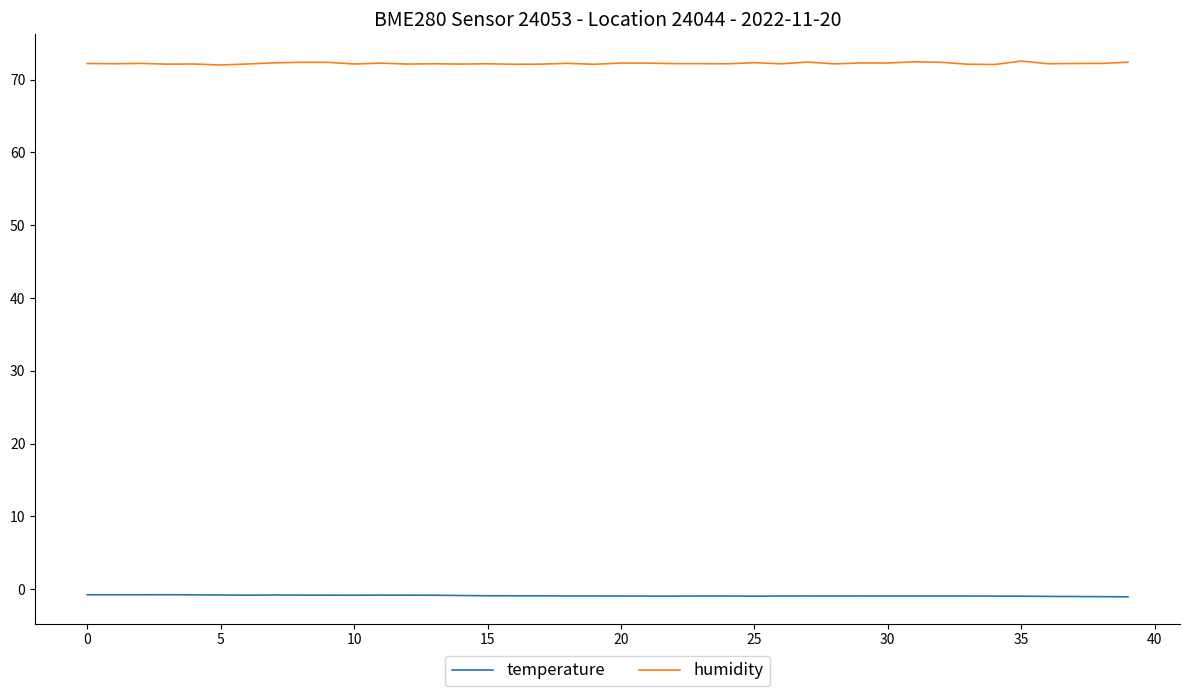

At how many categories does at least one series exceed 52?

40